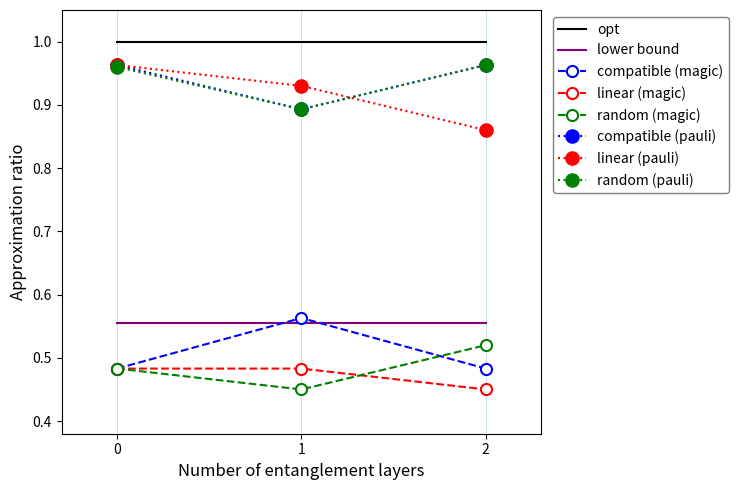

How many compatible (magic) values are between 0 and 1?

3